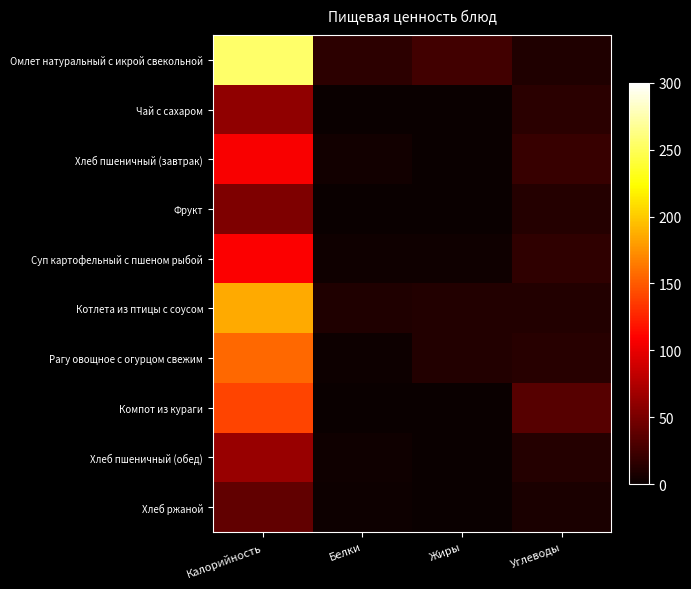

What is the maximum value shown in the chart?

255.0